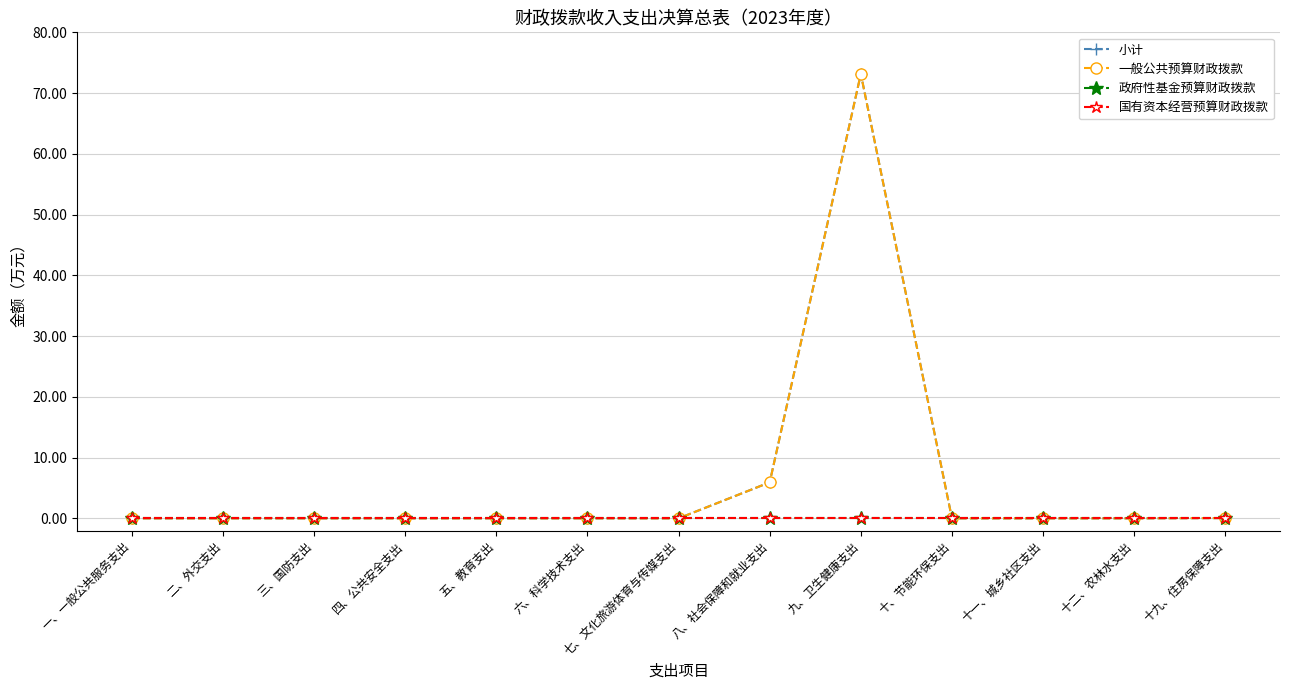

True or false: 国有资本经营预算财政拨款 and 政府性基金预算财政拨款 cross at least once.

False